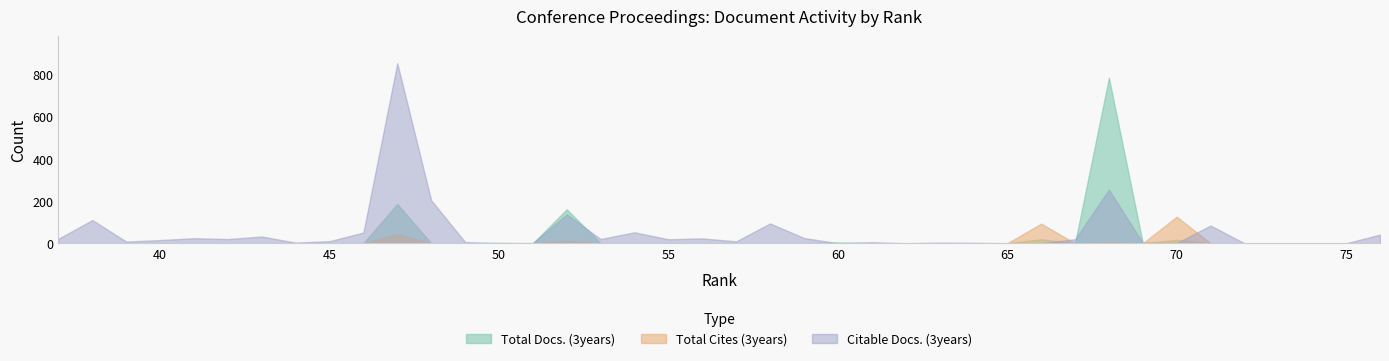

Does the chart have visible grid lines?

No